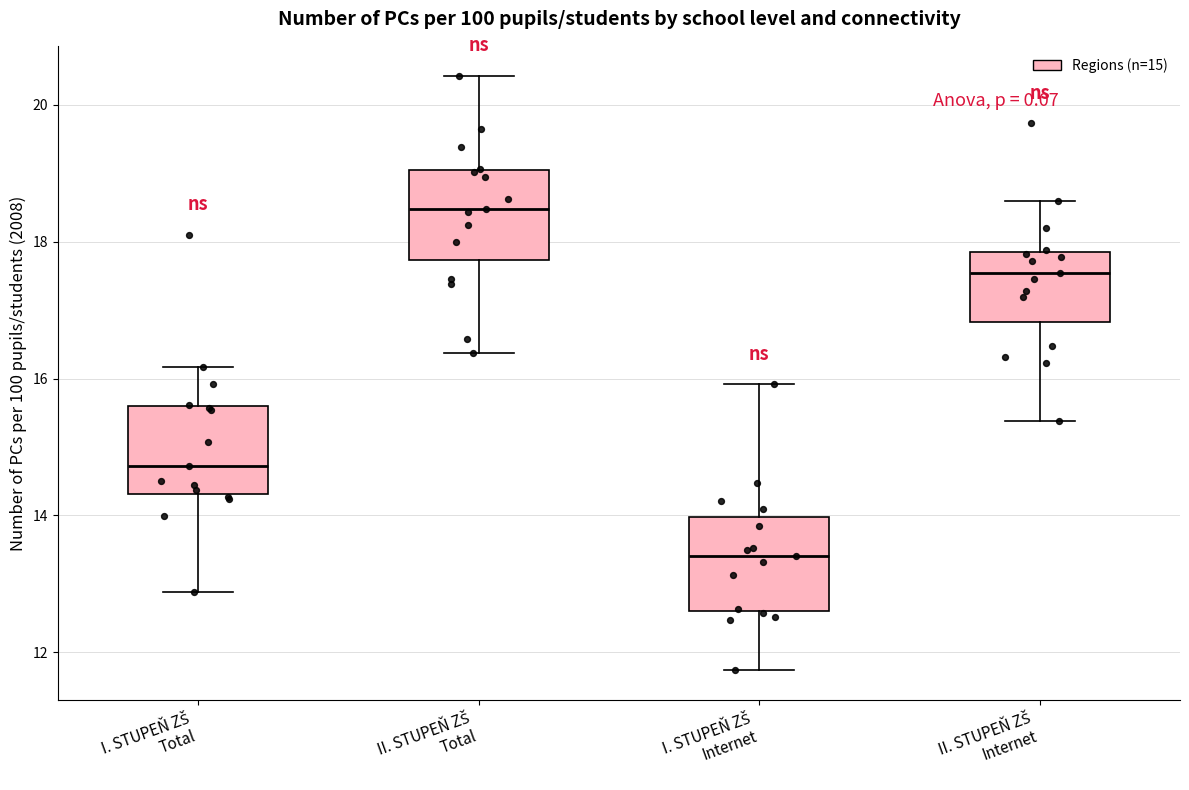

Where does the lower whisker of the box for II. STUPEŇ ZŠ Internet end on the y-axis? The values are not printed on the chart, so give them approximately, as read against the axis.

15.4